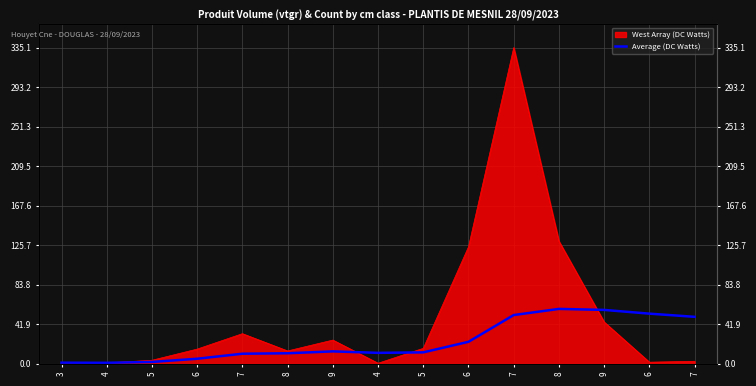

Reading right to left, transcribe all the data shown in this chart.

49.6	53.0	56.9	58.0	51.5	23.1	11.9	11.4	13.0	11.0	10.5	5.2	1.8	0.9	1.0